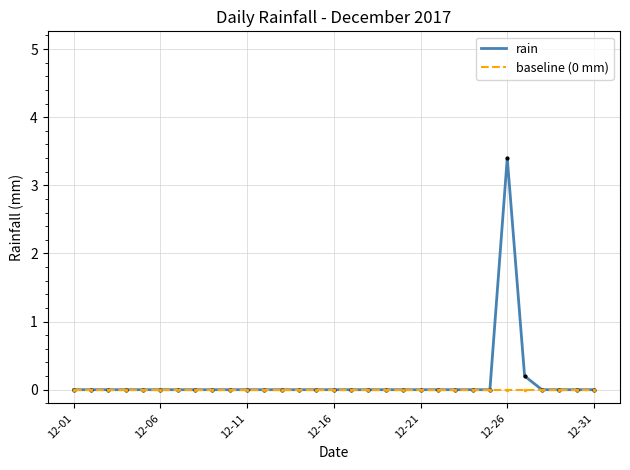

Which series has the widest spread of values?

rain